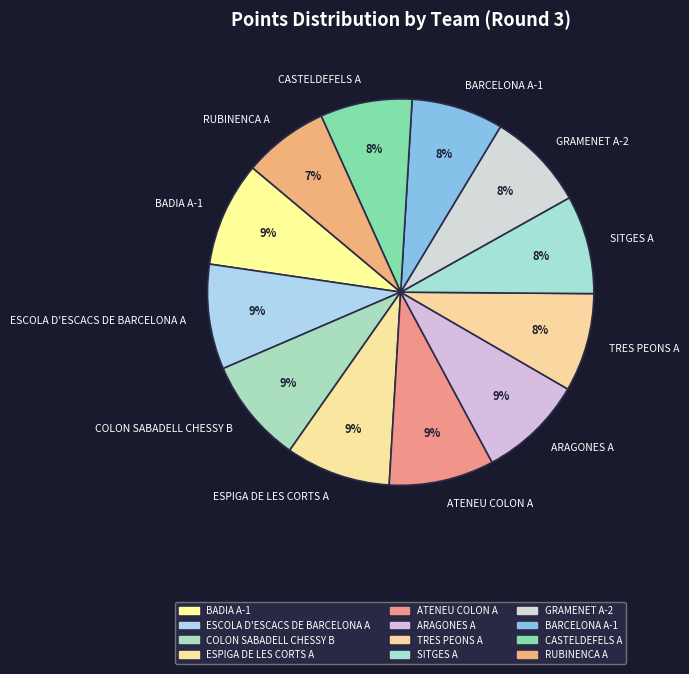

To the nearest percent, what is the difference between the largest and smallest slice percentages?

2%